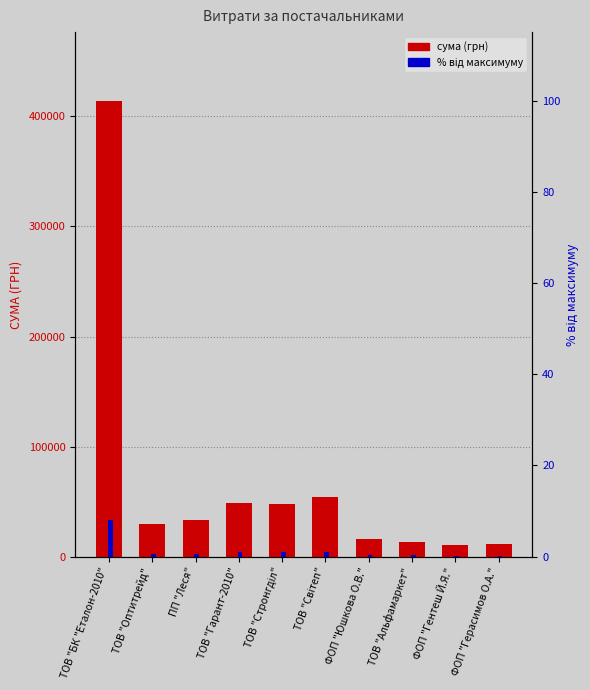

Is the value of СУМА (ГРН) at ТОВ "Світеп" greater than the value of % від максимуму at ТОВ "Оптитрейд"?

Yes